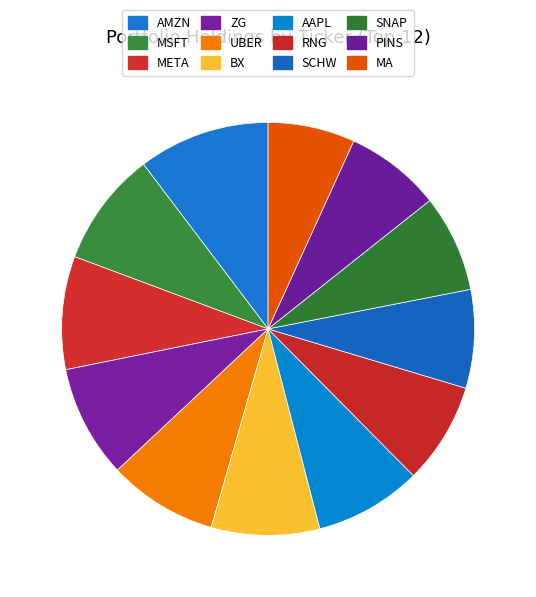

The UBER slice represents 1% of the pie. True or false?

False